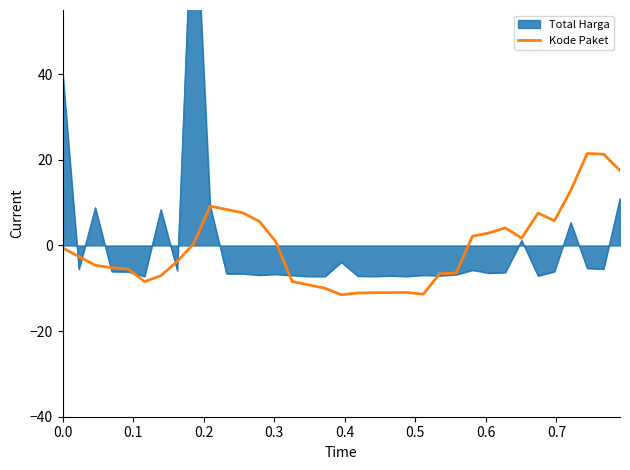

What is the minimum value for Kode Paket?

-11.5